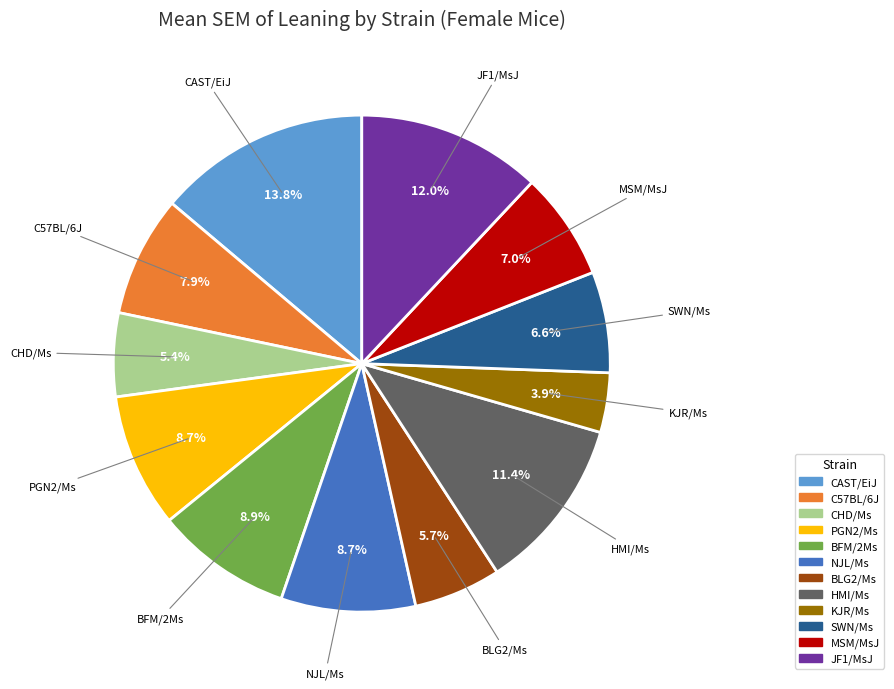

How many slices are in this pie chart?

12